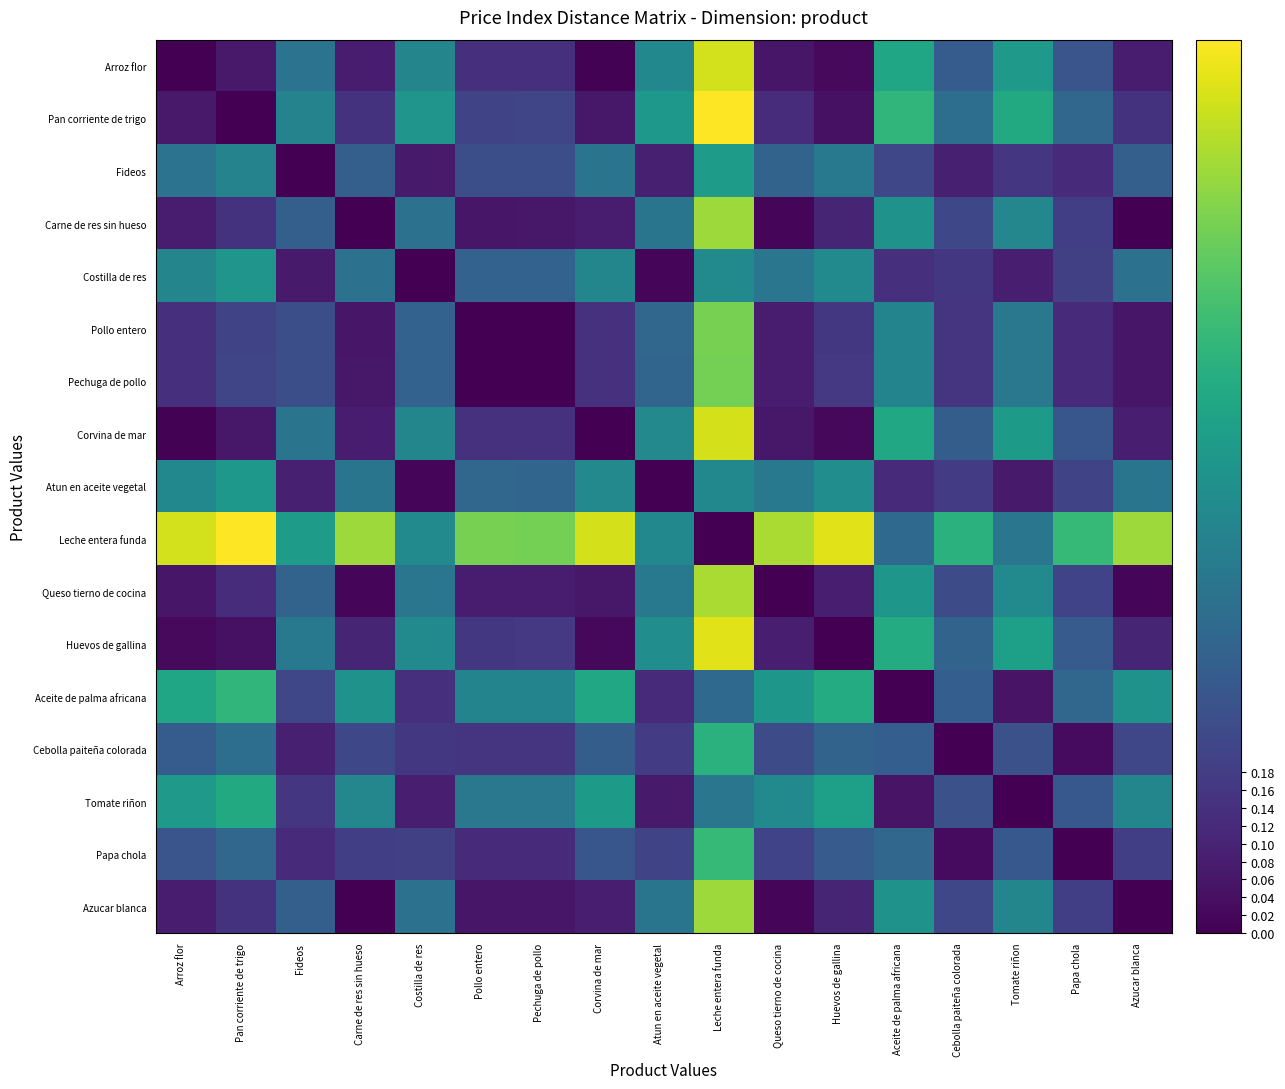

Which series has the largest range (max minus min)?

Pan corriente de trigo